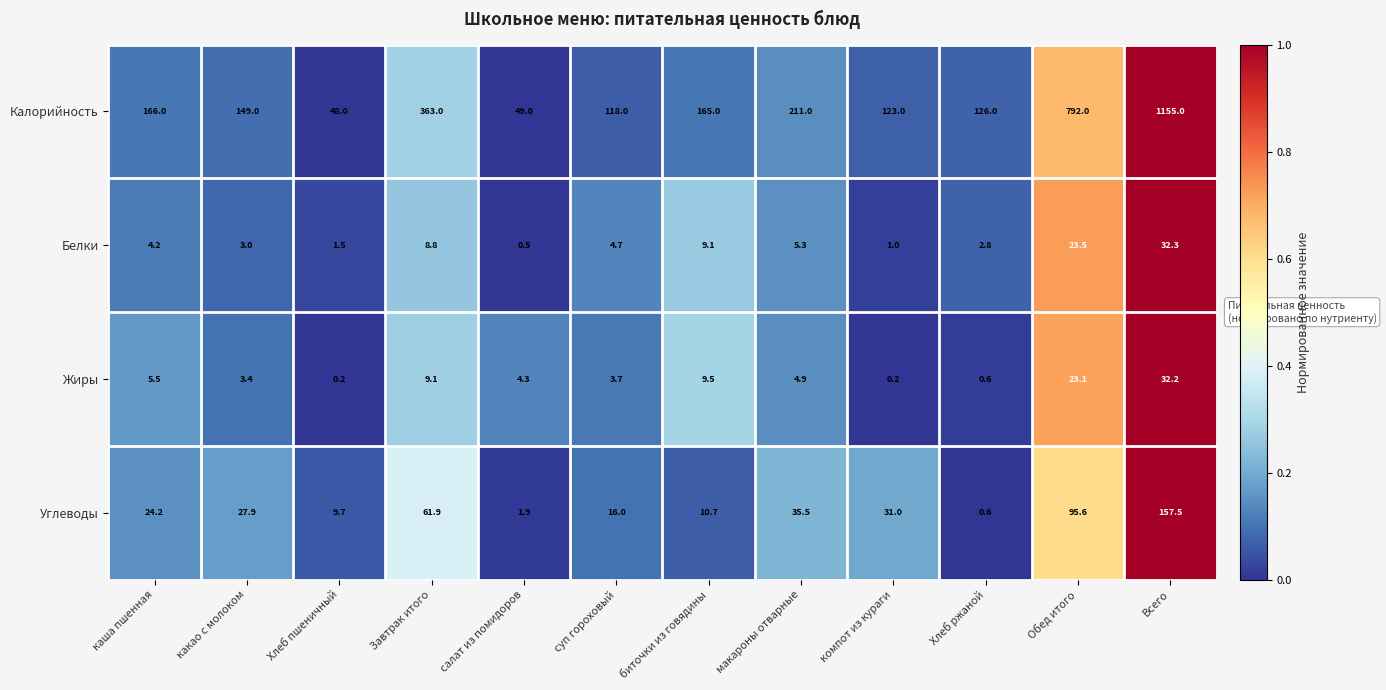

At which label does Калорийность reach its peak?

Всего